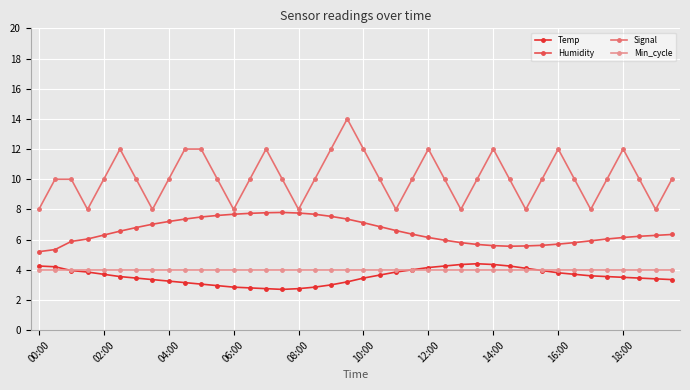

What are all the series names shown in the legend?

Temp, Humidity, Signal, Min_cycle